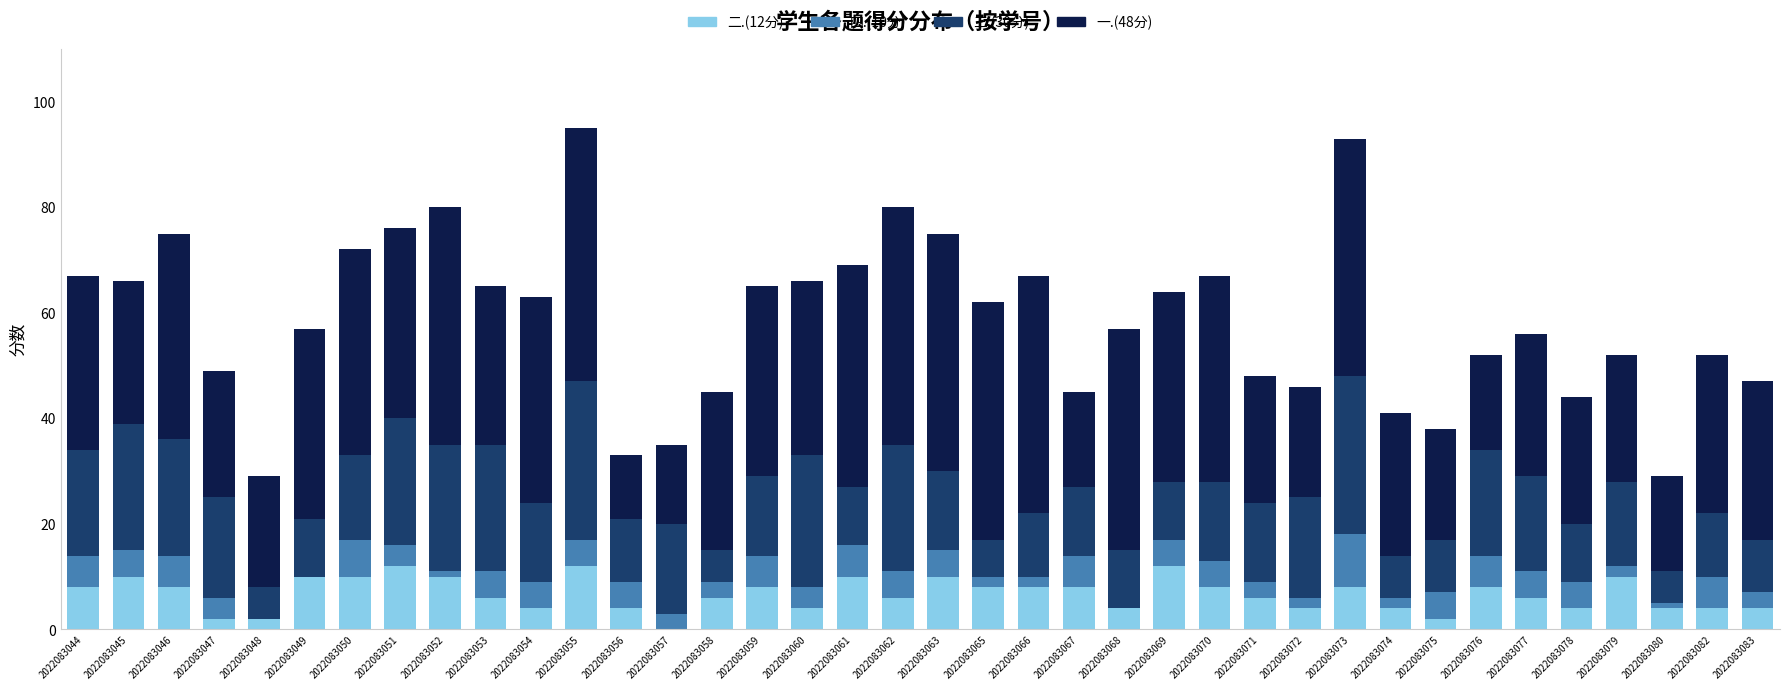

What is the sum of all 二.(12分) values?

254